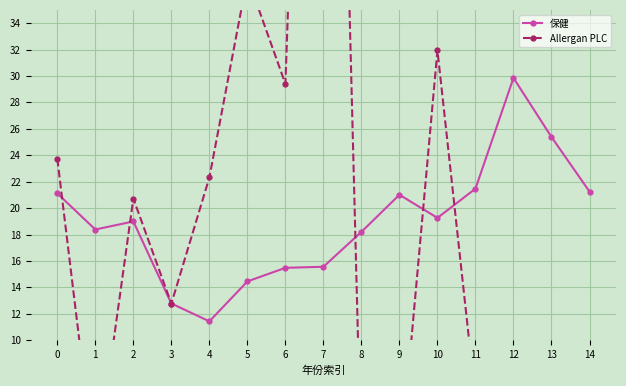

What is the value of the 保健 point at the 8th from the left?

15.6